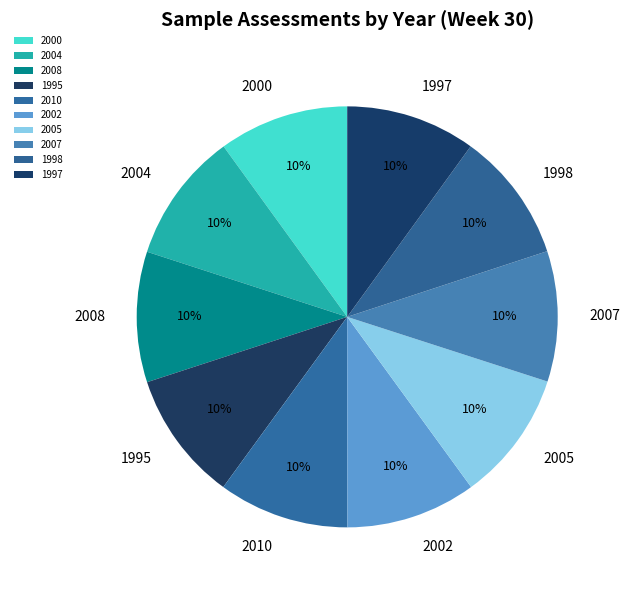

What is the ratio of the value at 2010 to the value at 2007?

1.0